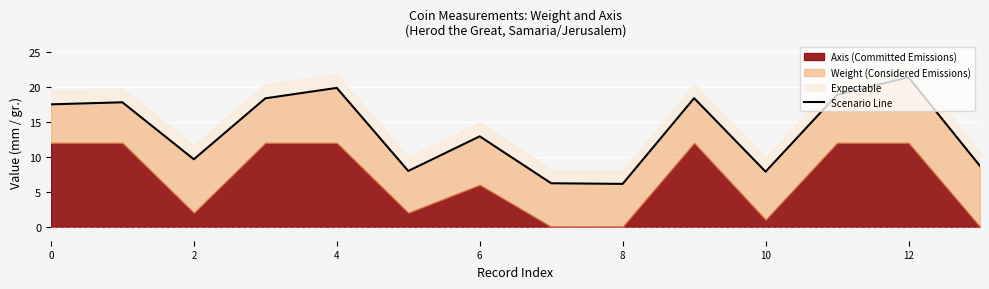

At which category does the data reach its first local peak?

2